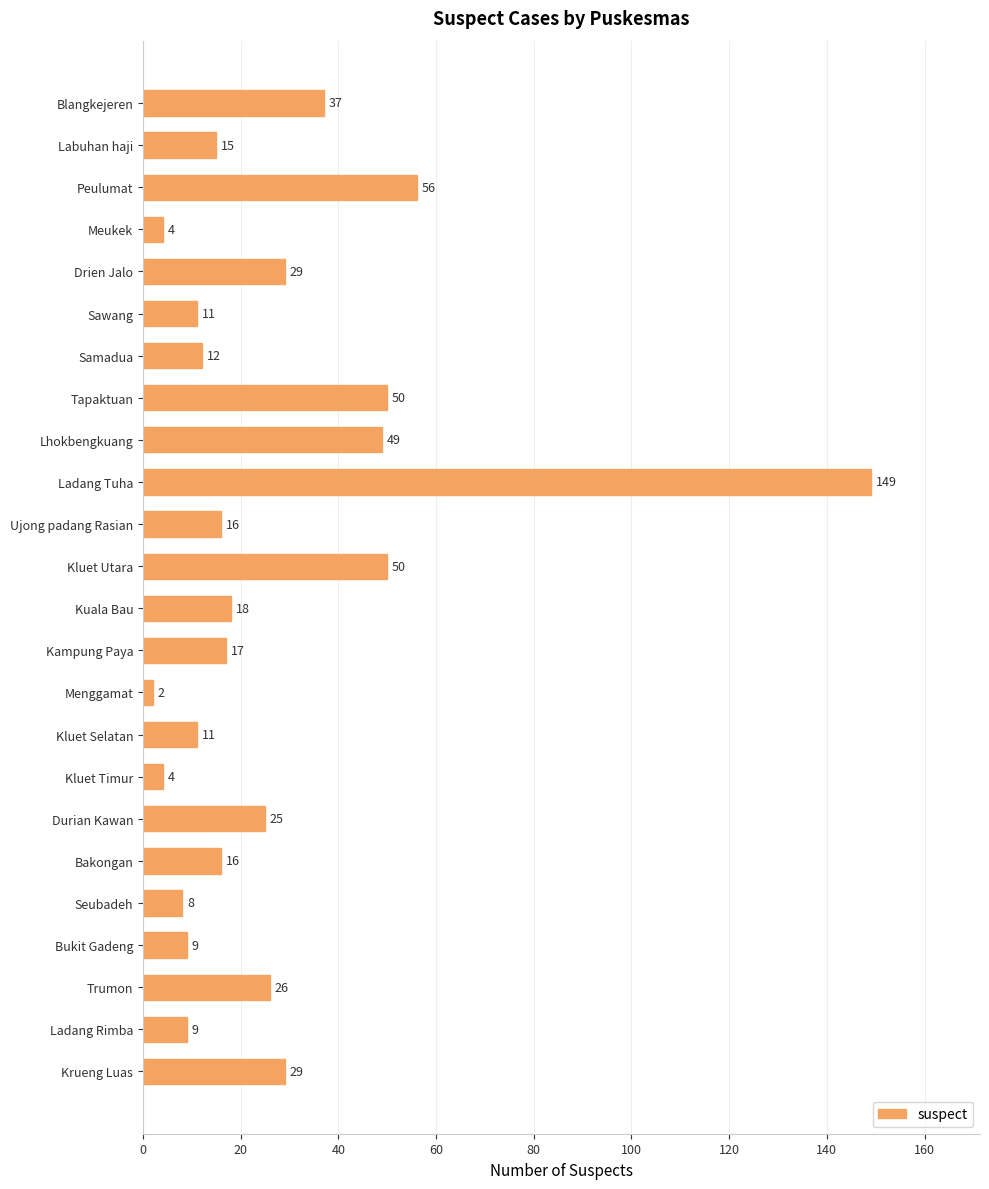

Reading top to bottom, transcribe all the data shown in this chart.

Blangkejeren=37	Labuhan haji=15	Peulumat=56	Meukek=4	Drien Jalo=29	Sawang=11	Samadua=12	Tapaktuan=50	Lhokbengkuang=49	Ladang Tuha=149	Ujong padang Rasian=16	Kluet Utara=50	Kuala Bau=18	Kampung Paya=17	Menggamat=2	Kluet Selatan=11	Kluet Timur=4	Durian Kawan=25	Bakongan=16	Seubadeh=8	Bukit Gadeng=9	Trumon=26	Ladang Rimba=9	Krueng Luas=29